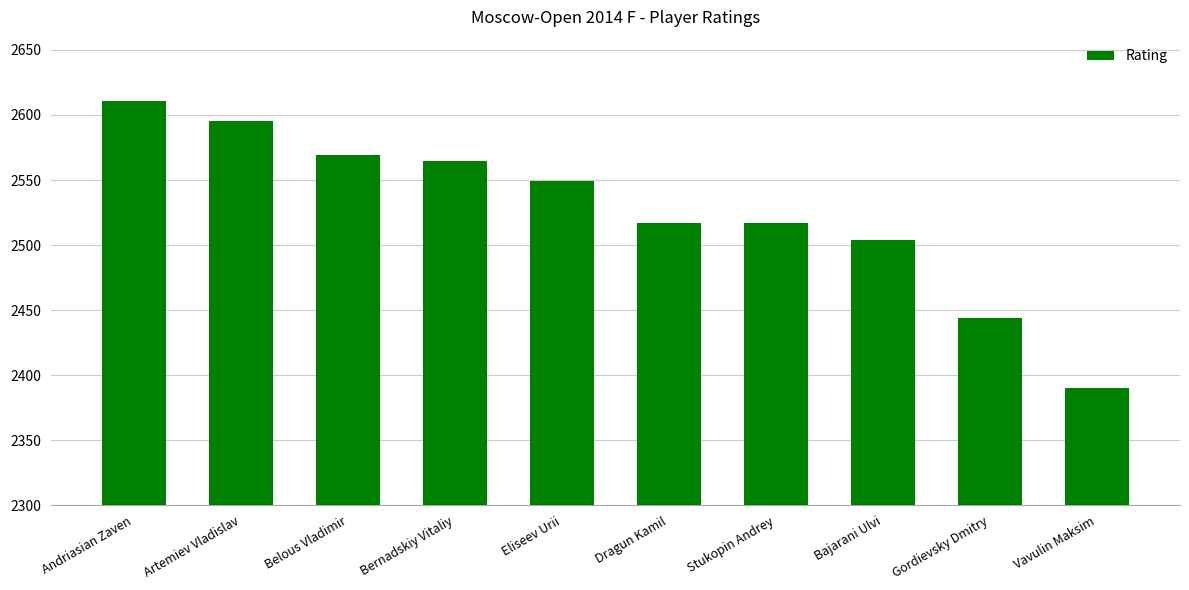

Reading left to right, list all the values displayed in this chart.

2611	2595	2569	2565	2549	2517	2517	2504	2444	2390